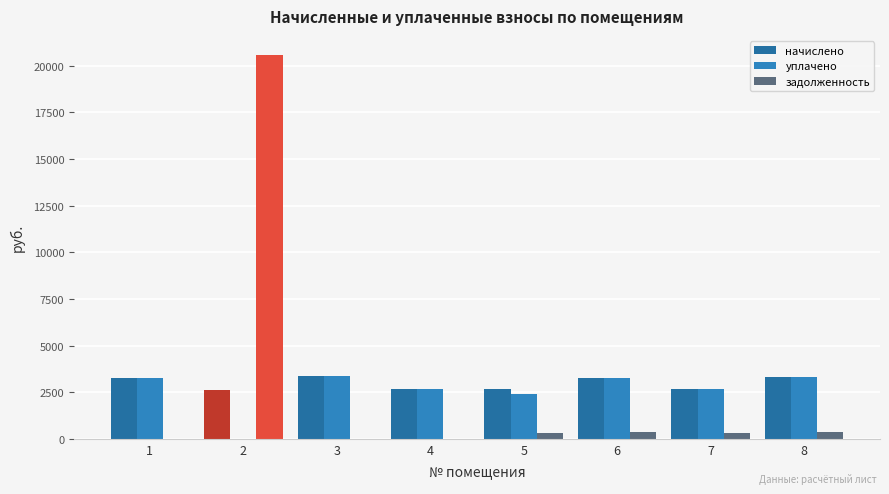

Are the bars horizontal?

No